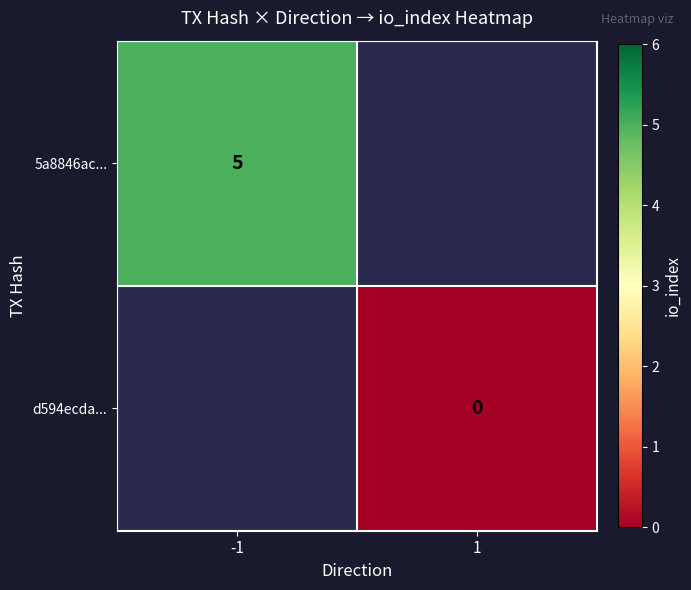

The value of 5a8846ac... at -1 is 6.7. True or false?

False